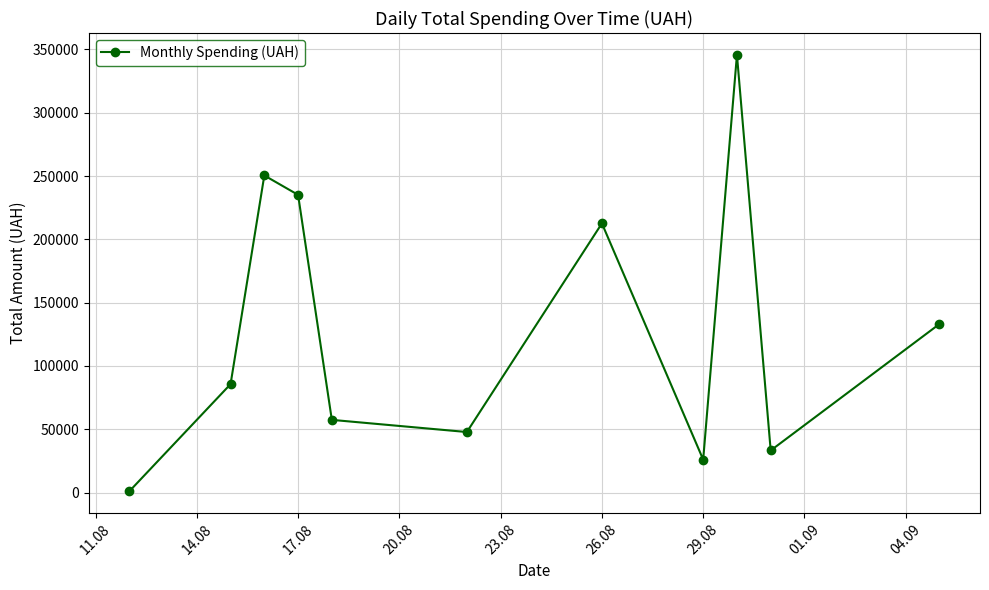

How many interior local valleys (lower than both neighbors) does the data have?

3